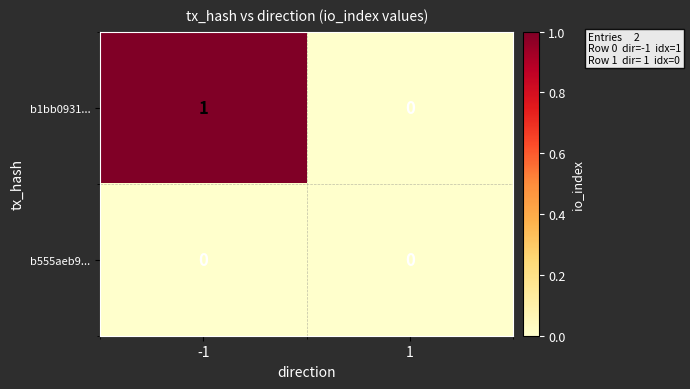

True or false: b1bb0931... has a value of 1 at -1.

True